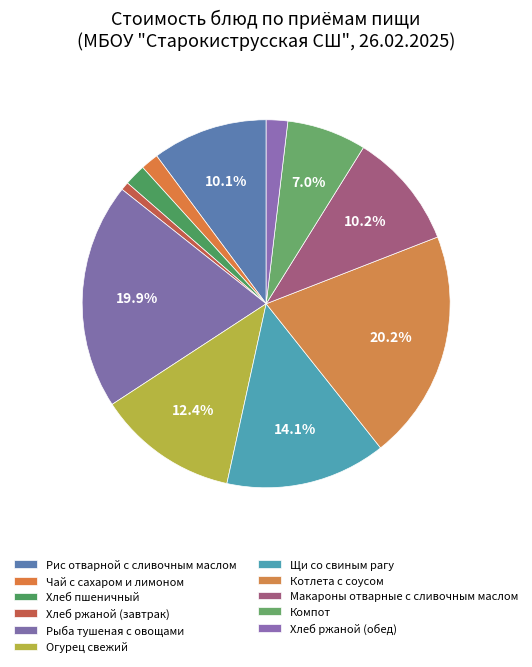

How many segments does this pie chart have?

11